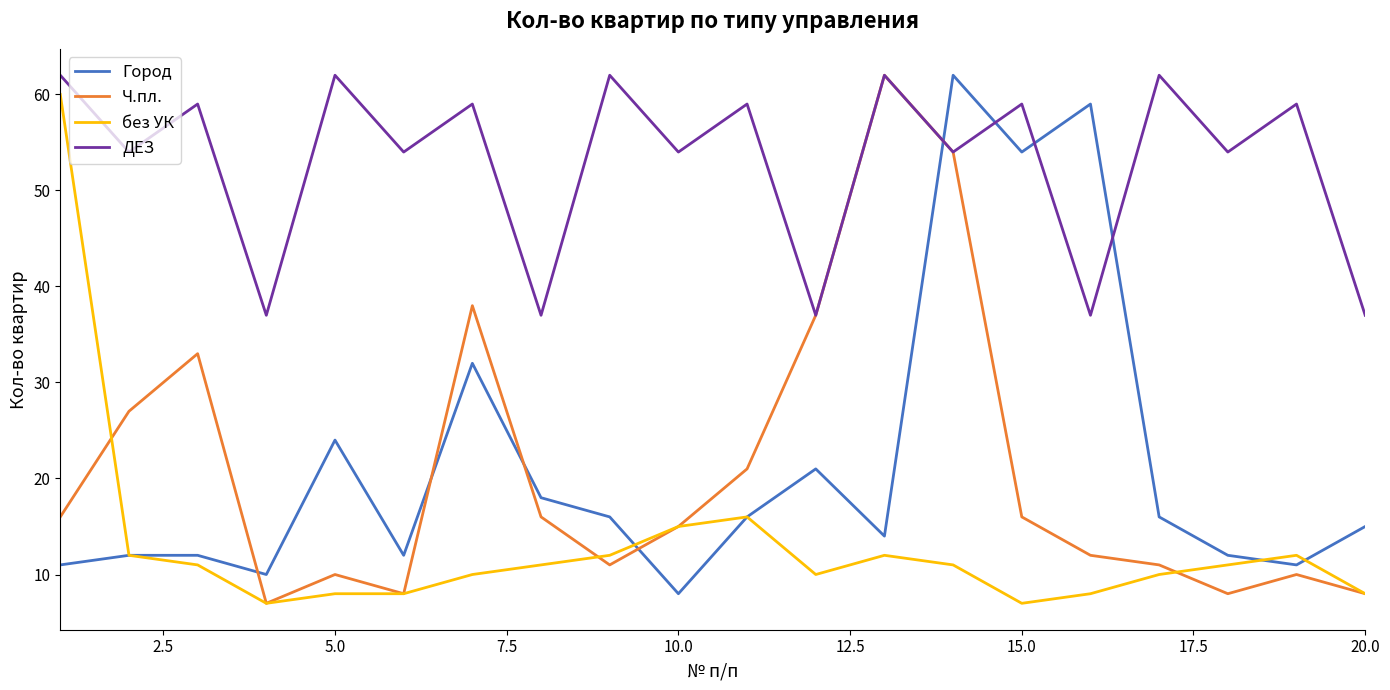

What is the greatest value displayed?

62